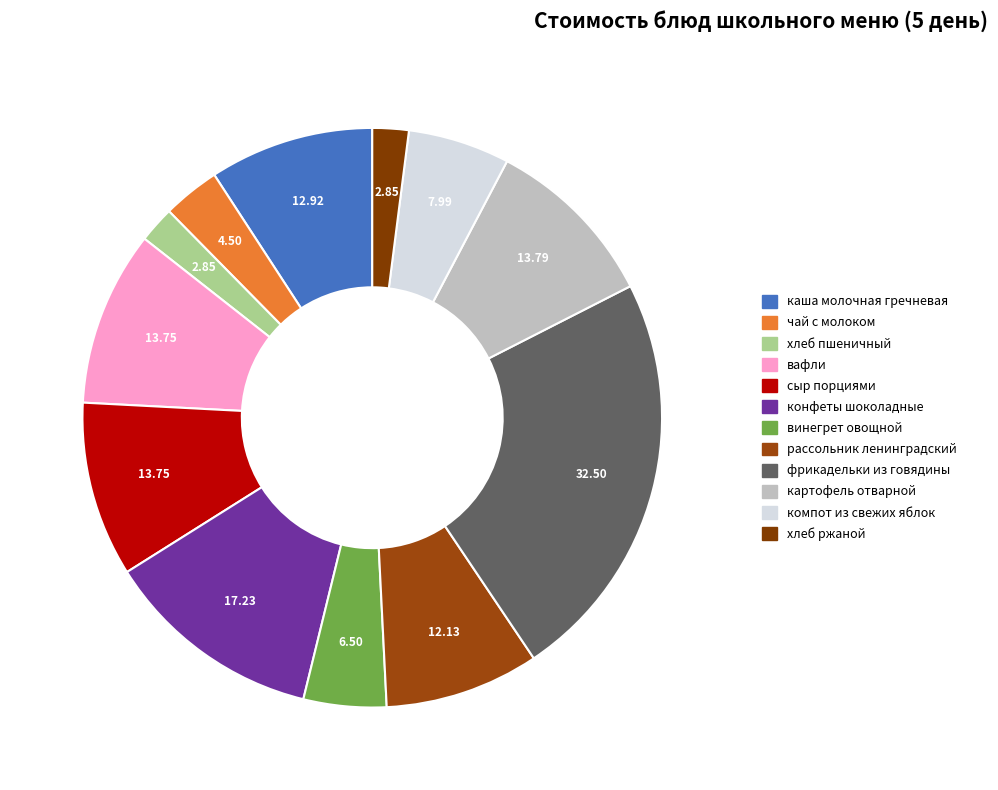

To the nearest percent, what portion does компот из свежих яблок represent?

6%